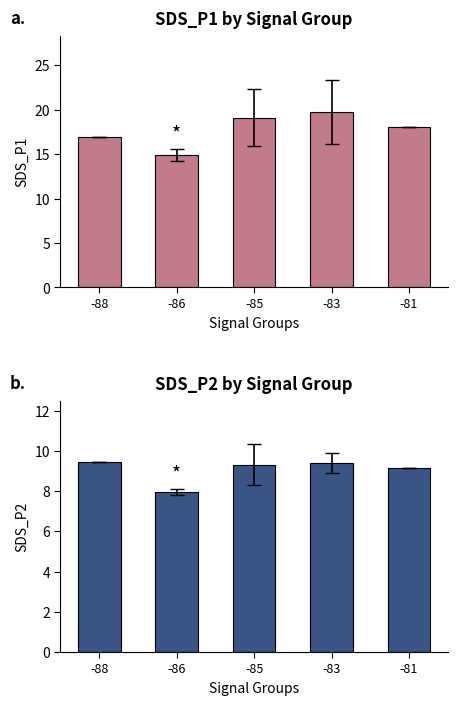

What is the total value across all series at -81?

27.3